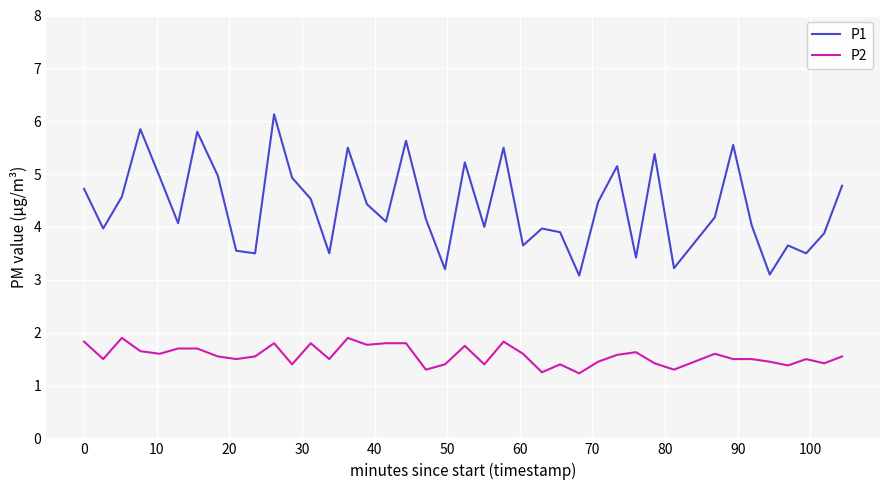

What is the smallest value displayed?

1.2